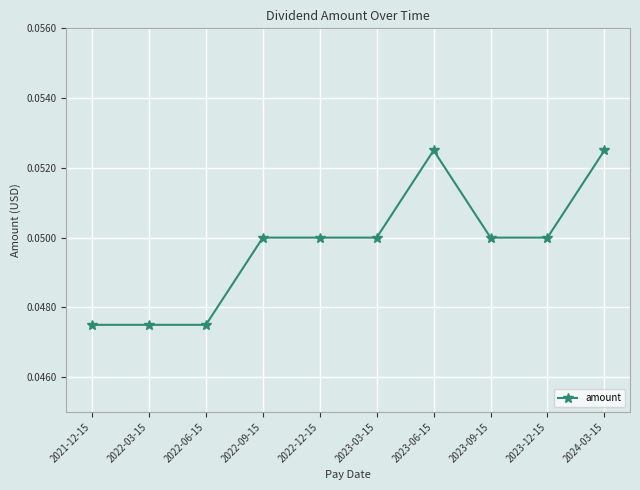

True or false: there are more than 0 points higher than both neighbors.

True